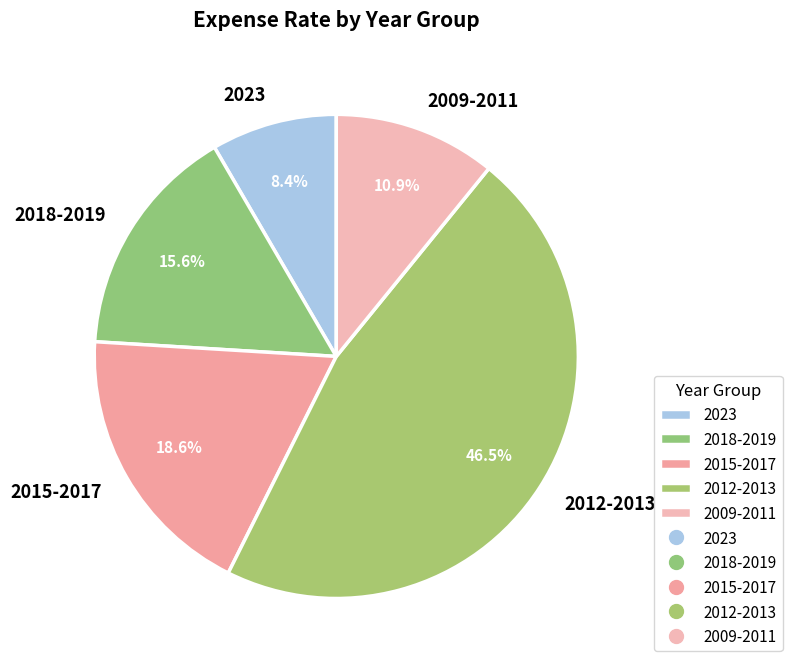

Is there a majority slice in this chart?

No